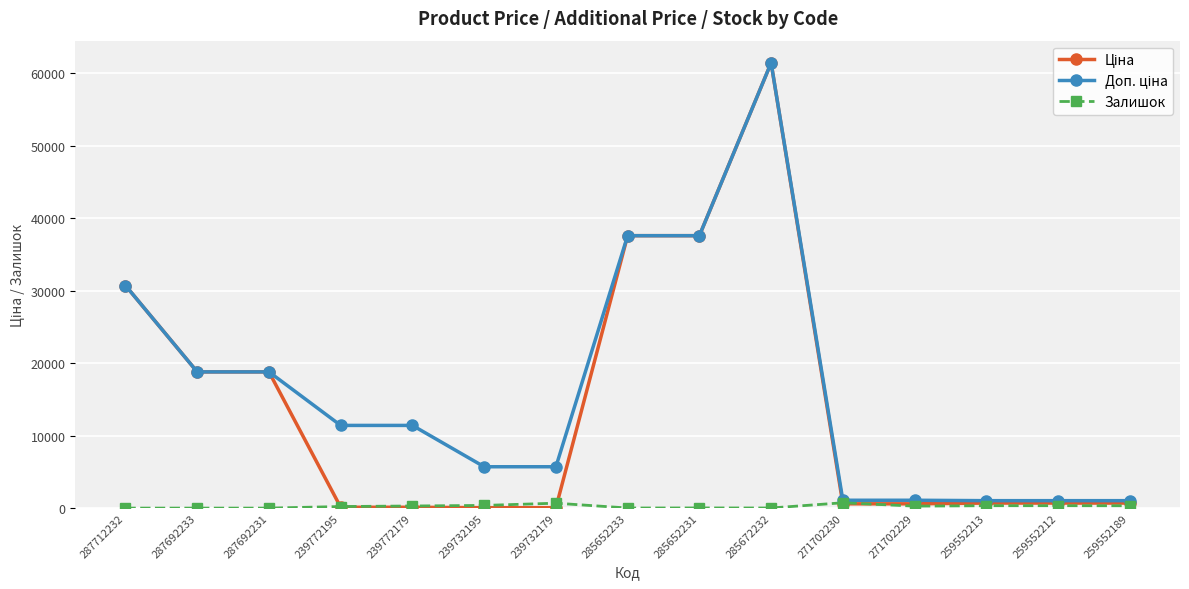

What is the total value across all series at 287712232?

61434.3